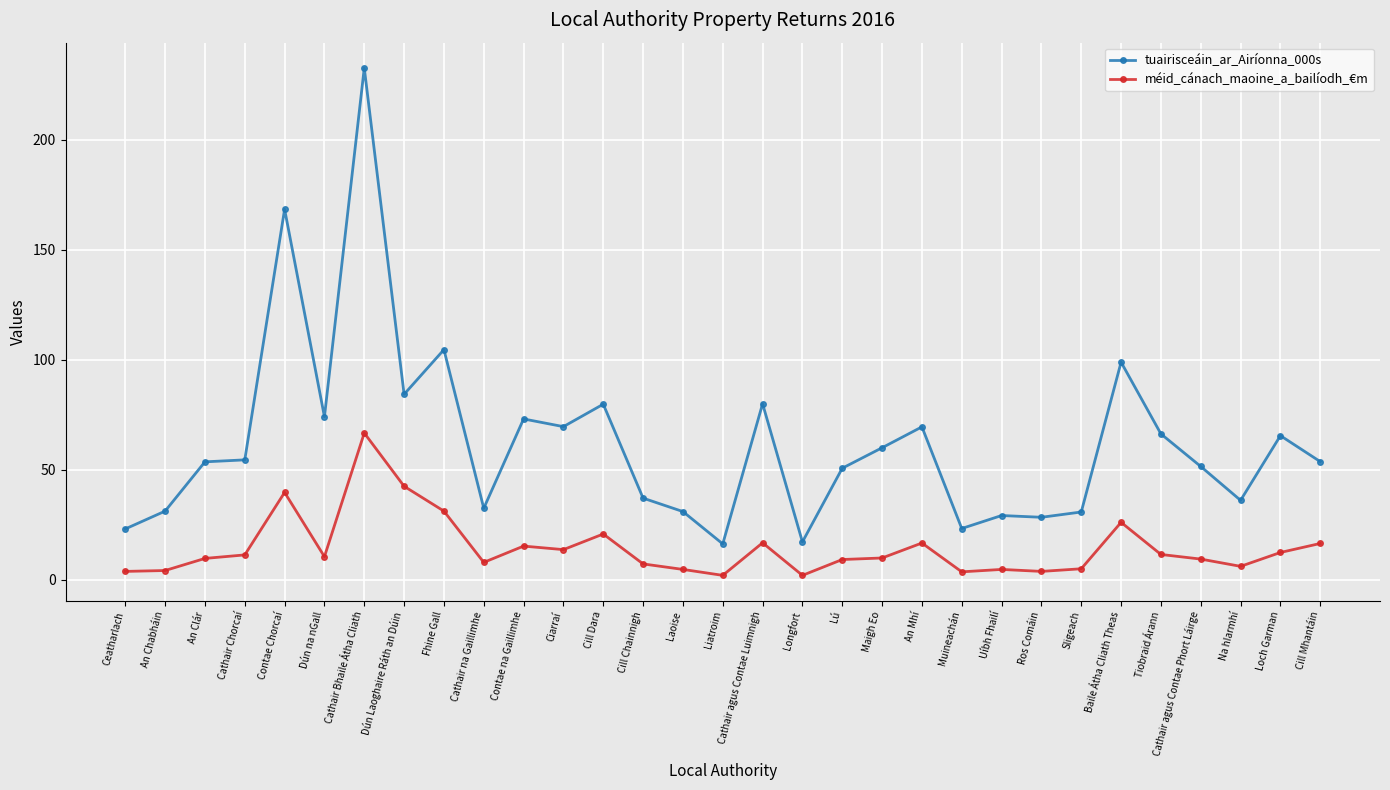

What is the average value of the méid_cánach_maoine_a_bailíodh_€m series?

14.5